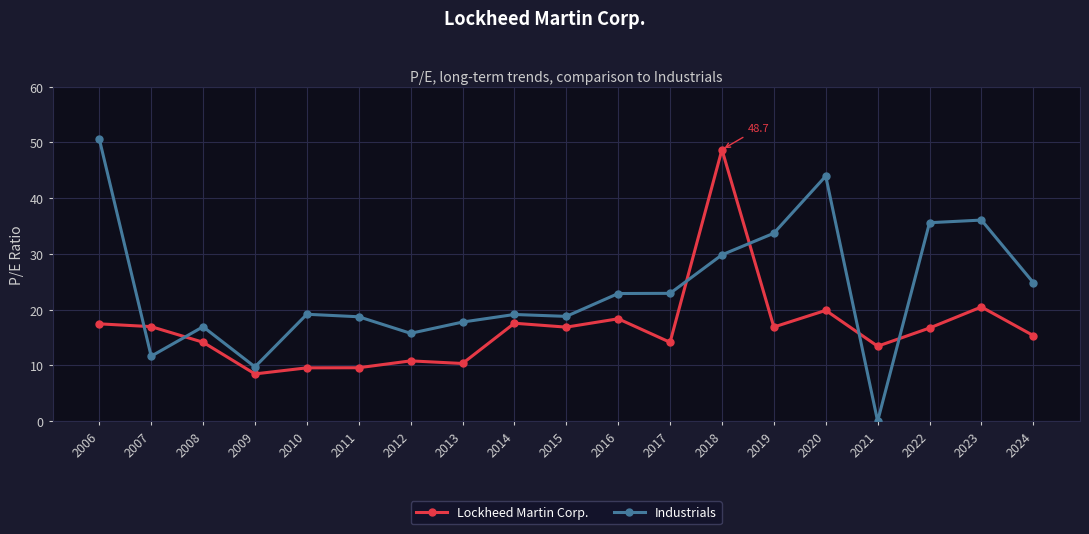

Is the value of Lockheed Martin Corp. at 2024 greater than the value of Industrials at 2006?

No